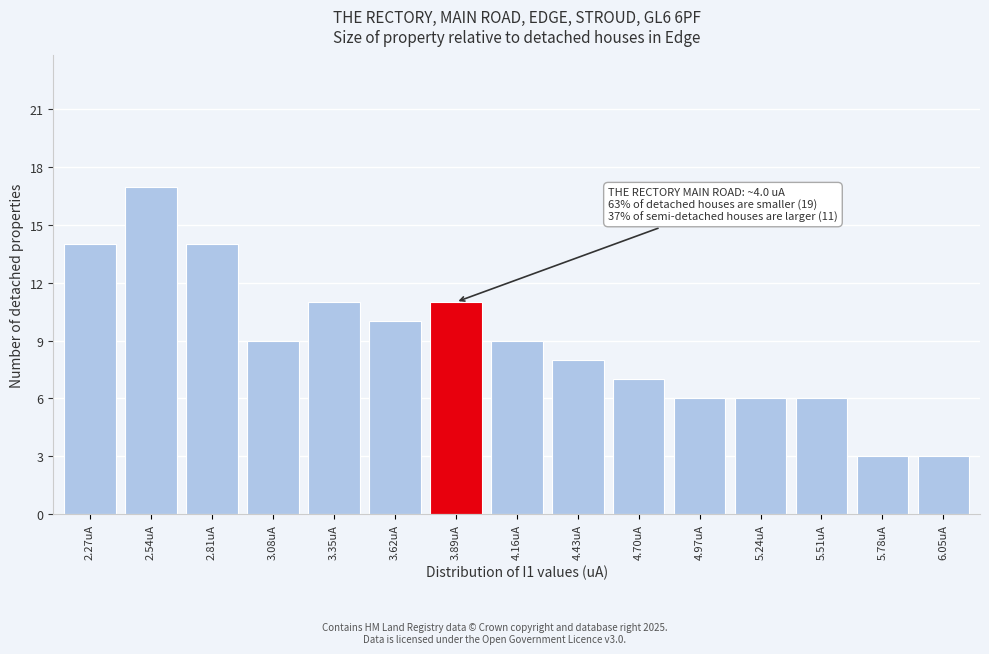

Reading left to right, extract all data points from this chart.

2.27uA=14	2.54uA=17	2.81uA=14	3.08uA=9	3.35uA=11	3.62uA=10	3.89uA=11	4.16uA=9	4.43uA=8	4.70uA=7	4.97uA=6	5.24uA=6	5.51uA=6	5.78uA=3	6.05uA=3